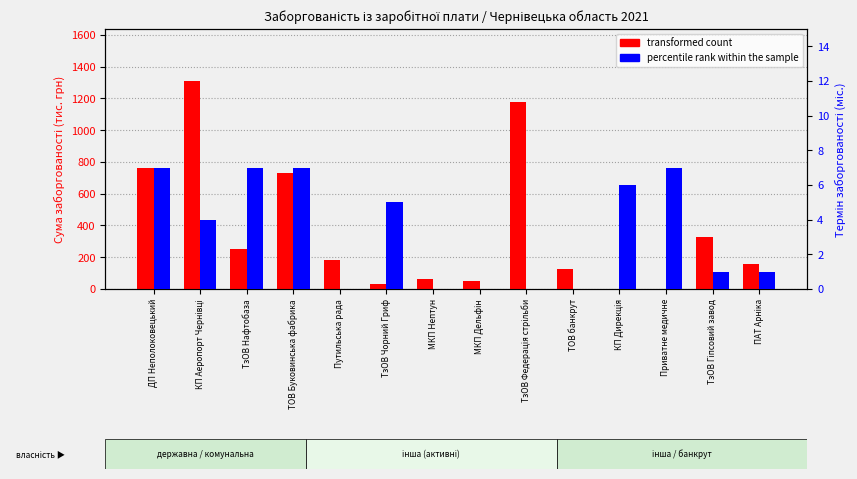

What is the label of the 2nd bar from the right?

ТзОВ Гіпсовий завод